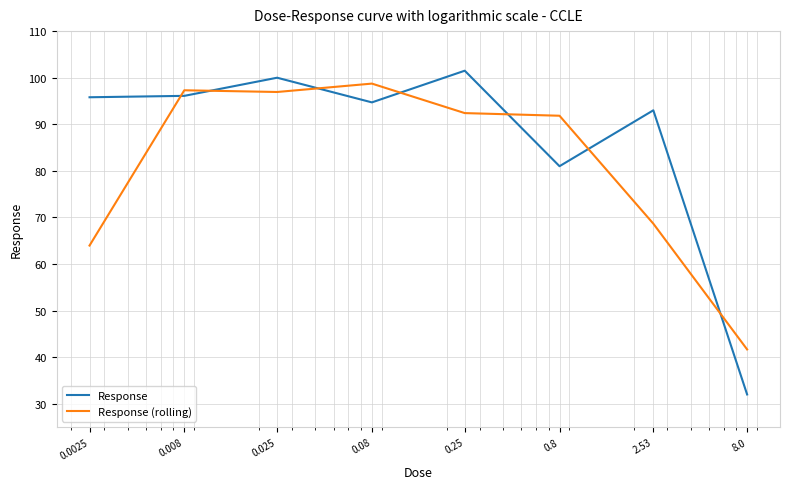

Which series has the largest total across all categories?

Response